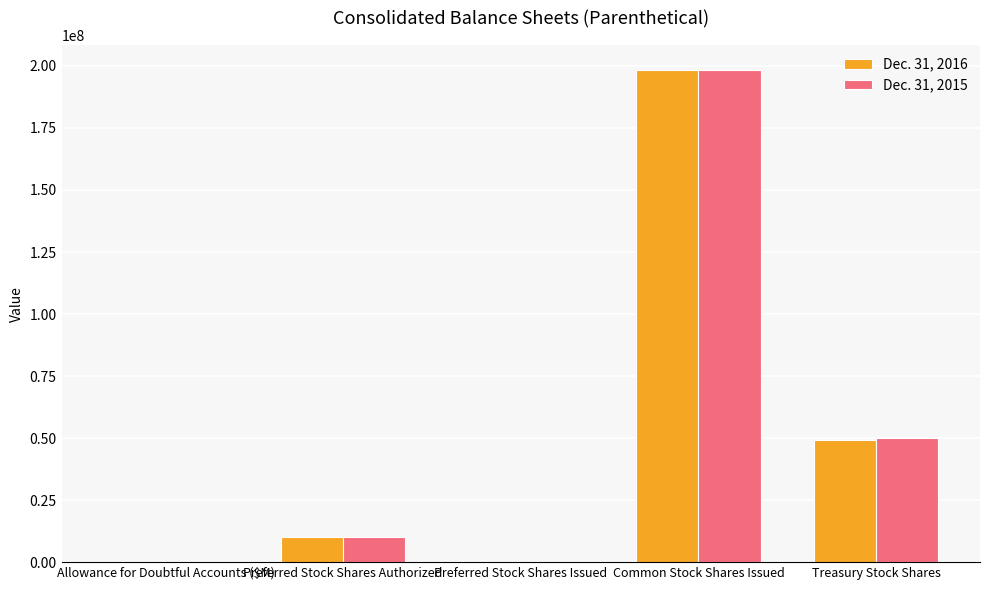

The Dec. 31, 2016 series shows 10000000 at Preferred Stock Shares Authorized. True or false?

True